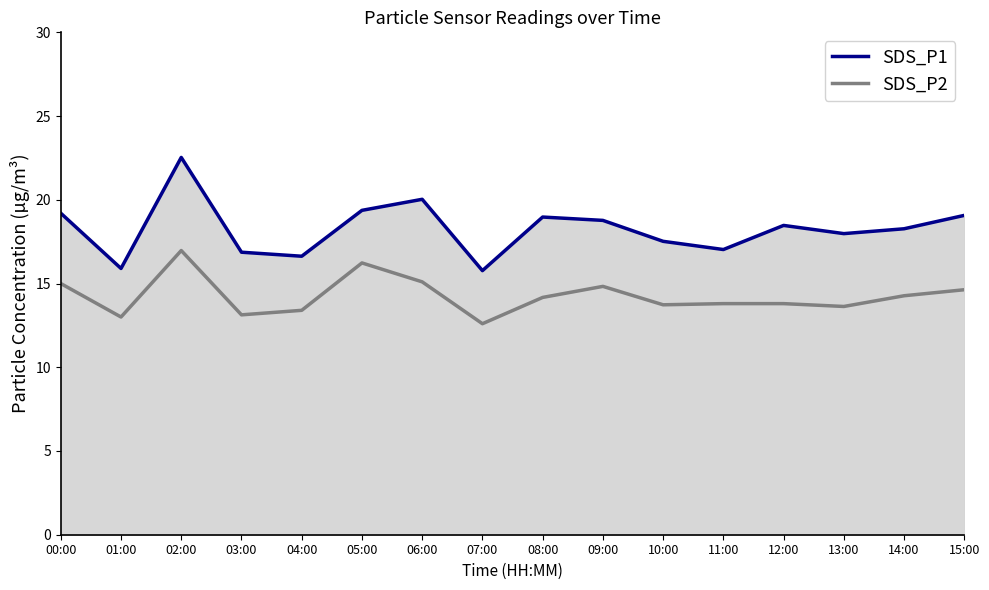

What is the maximum value shown in the chart?

22.5